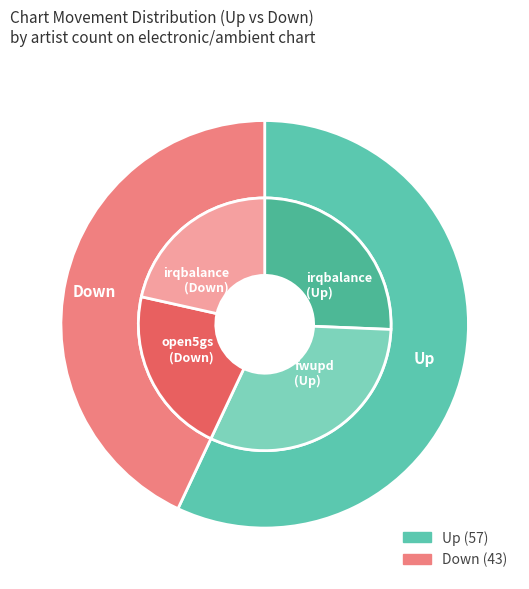

Does any single category account for the majority?

Yes